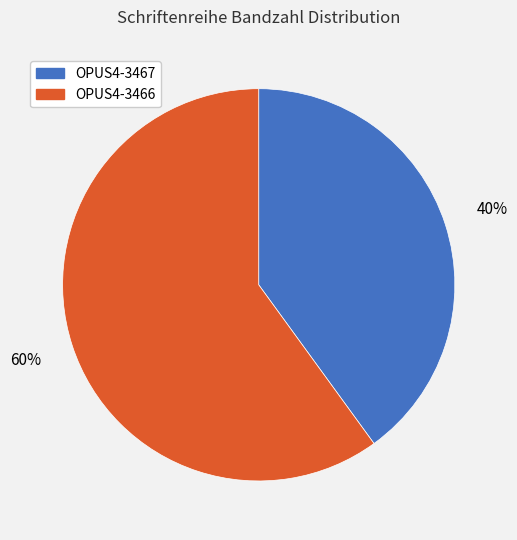

What is the ratio of the value at OPUS4-3466 to the value at OPUS4-3467?

1.5